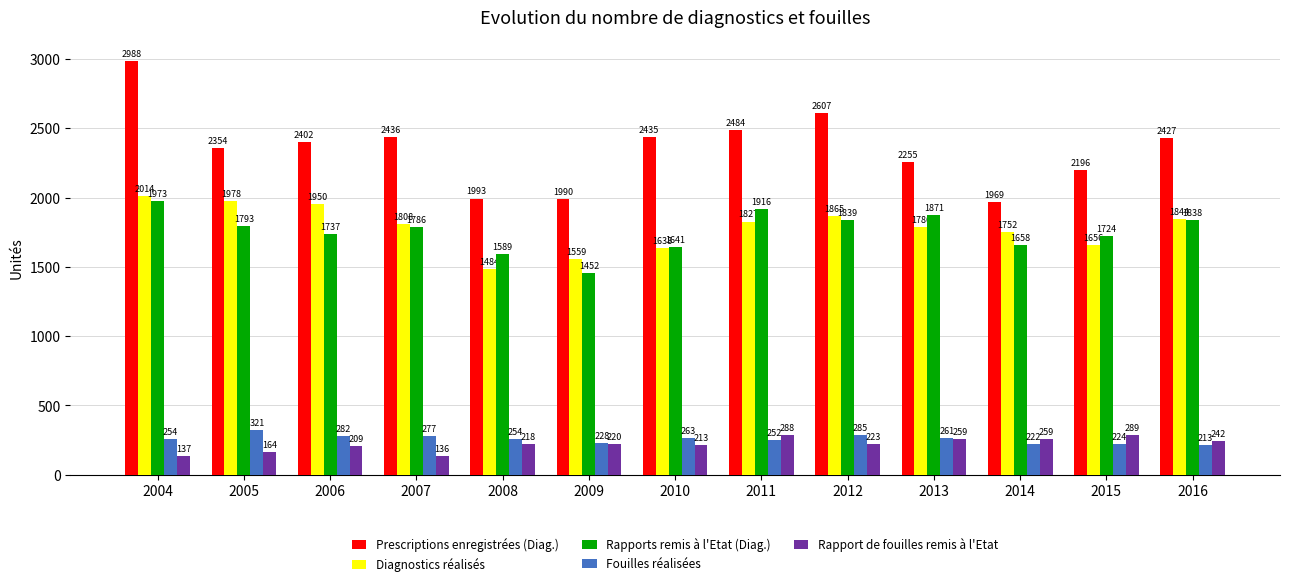

What is the value of the Rapport de fouilles remis à l'Etat bar at the 12th from the left?

289